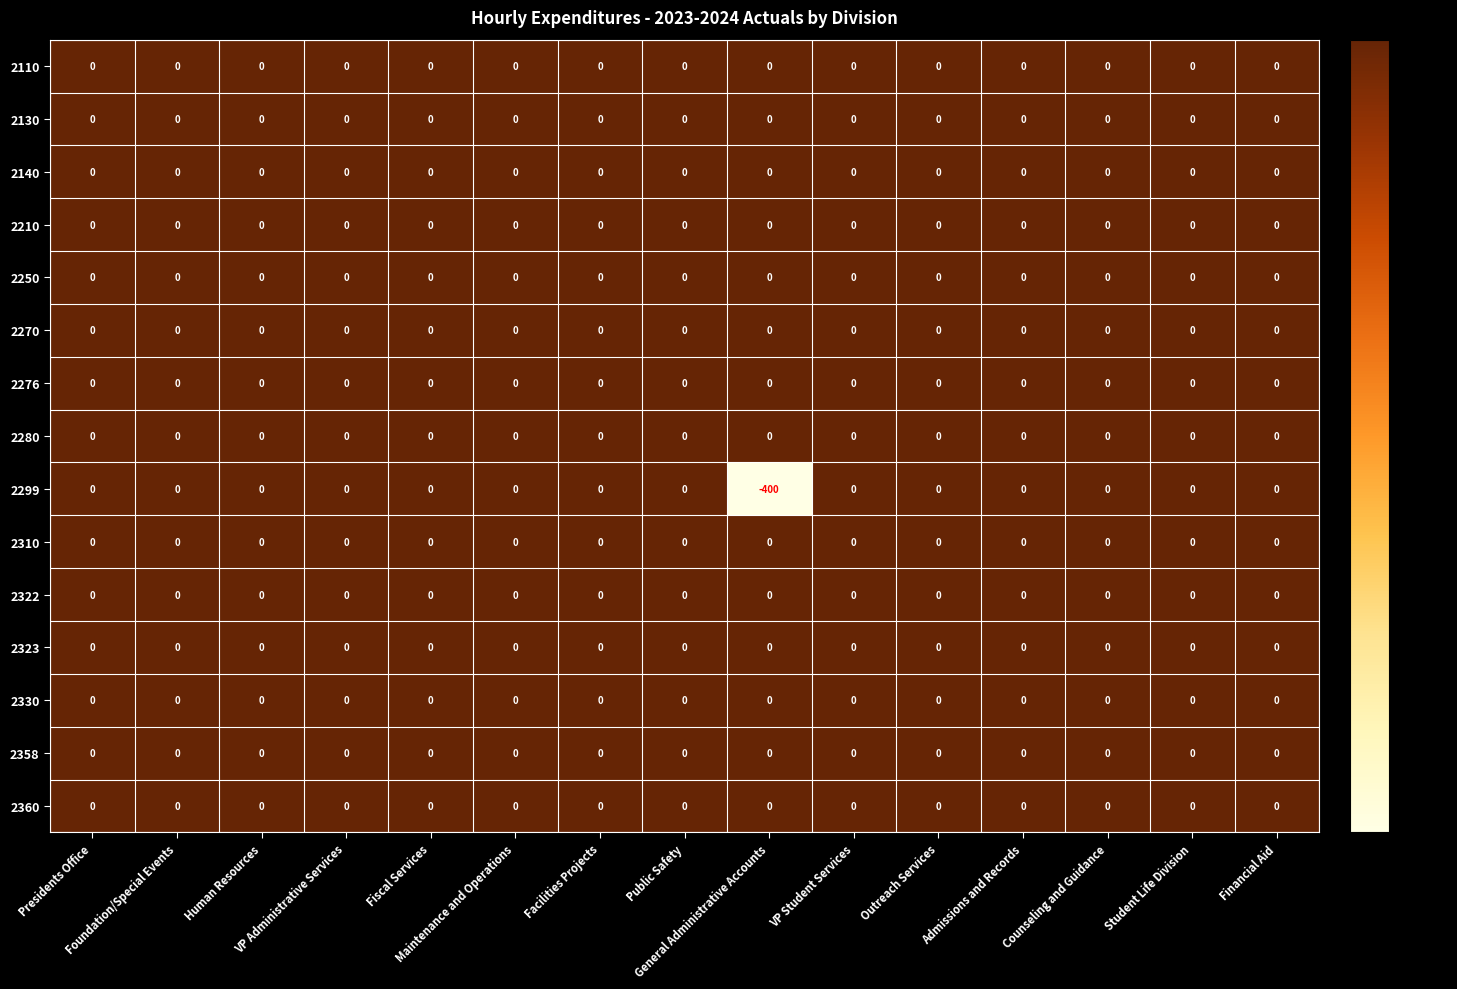

What is the smallest value displayed?

-400